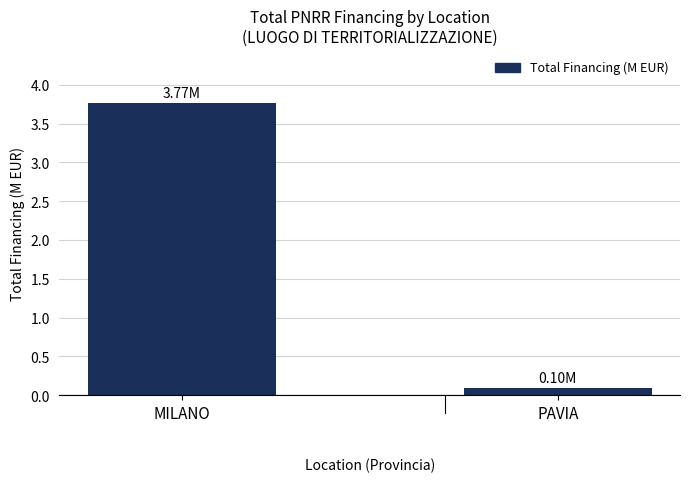

What is the sum of the values at MILANO and PAVIA?

3.9